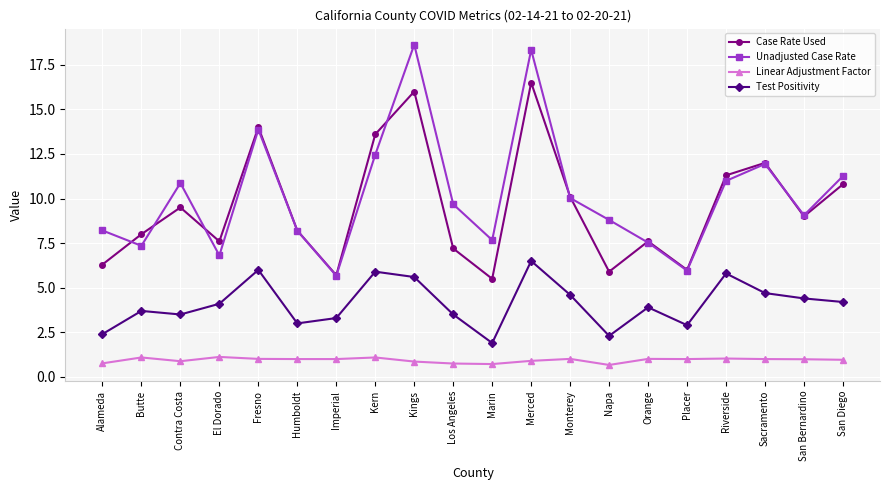

How many distinct data groups are displayed?

4